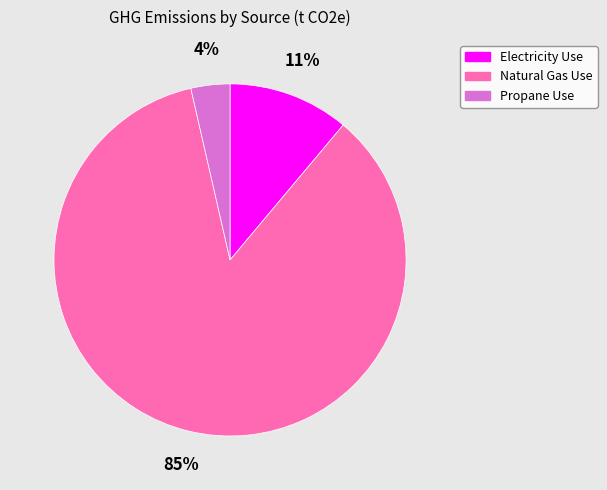

Is there a majority slice in this chart?

Yes